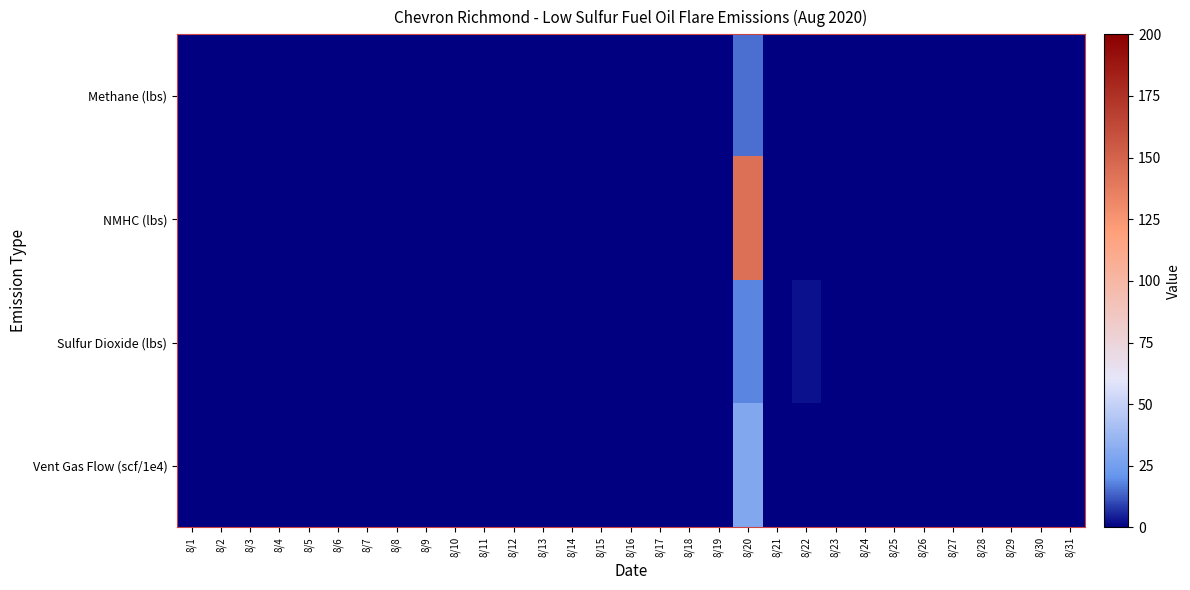

Reading left to right, transcribe all the data shown in this chart.

Methane (lbs): 8/1=0.0	8/2=0.0	8/3=0.0	8/4=0.0	8/5=0.0	8/6=0.0	8/7=0.0	8/8=0.0	8/9=0.0	8/10=0.0	8/11=0.0	8/12=0.0	8/13=0.0	8/14=0.0	8/15=0.0	8/16=0.0	8/17=0.0	8/18=0.0	8/19=0.0	8/20=15.1	8/21=0.0	8/22=0.1	8/23=0.0	8/24=0.0	8/25=0.0	8/26=0.0	8/27=0.0	8/28=0.0	8/29=0.0	8/30=0.0	8/31=0.0
NMHC (lbs): 8/1=0.0	8/2=0.0	8/3=0.0	8/4=0.0	8/5=0.0	8/6=0.0	8/7=0.0	8/8=0.0	8/9=0.0	8/10=0.0	8/11=0.0	8/12=0.0	8/13=0.0	8/14=0.0	8/15=0.0	8/16=0.0	8/17=0.0	8/18=0.0	8/19=0.0	8/20=143.2	8/21=0.0	8/22=0.3	8/23=0.0	8/24=0.0	8/25=0.0	8/26=0.0	8/27=0.0	8/28=0.0	8/29=0.0	8/30=0.0	8/31=0.0
Sulfur Dioxide (lbs): 8/1=0.0	8/2=0.0	8/3=0.0	8/4=0.0	8/5=0.0	8/6=0.0	8/7=0.0	8/8=0.0	8/9=0.0	8/10=0.0	8/11=0.0	8/12=0.0	8/13=0.0	8/14=0.0	8/15=0.0	8/16=0.0	8/17=0.0	8/18=0.0	8/19=0.0	8/20=18.3	8/21=0.0	8/22=3.0	8/23=0.0	8/24=0.0	8/25=0.0	8/26=0.0	8/27=0.0	8/28=0.0	8/29=0.0	8/30=0.0	8/31=0.0
Vent Gas Flow (scf/1e4): 8/1=0.0	8/2=0.0	8/3=0.0	8/4=0.0	8/5=0.0	8/6=0.0	8/7=0.0	8/8=0.0	8/9=0.0	8/10=0.0	8/11=0.0	8/12=0.0	8/13=0.0	8/14=0.0	8/15=0.0	8/16=0.0	8/17=0.0	8/18=0.0	8/19=0.0	8/20=29.2	8/21=0.0	8/22=0.0	8/23=0.0	8/24=0.0	8/25=0.0	8/26=0.0	8/27=0.0	8/28=0.0	8/29=0.0	8/30=0.0	8/31=0.0